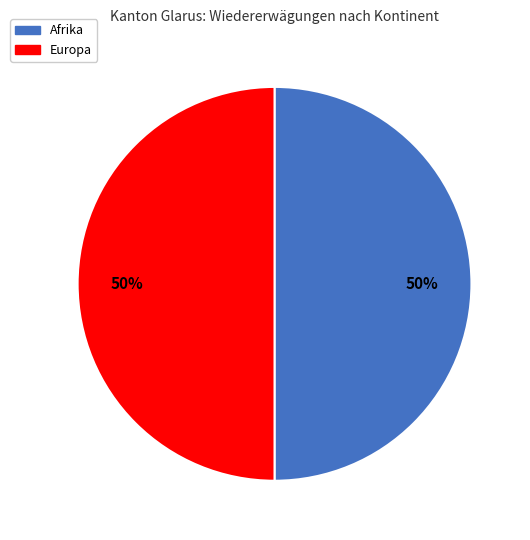

To the nearest percent, what is the average slice percentage?

50%